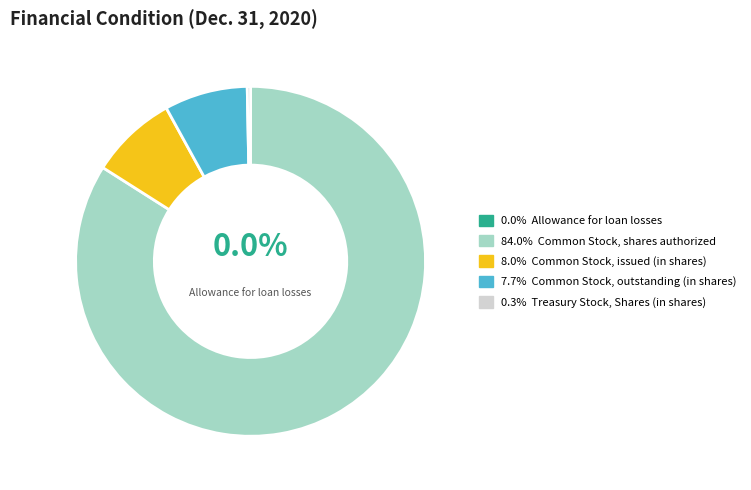

Is there any slice that represents more than half of the pie?

Yes